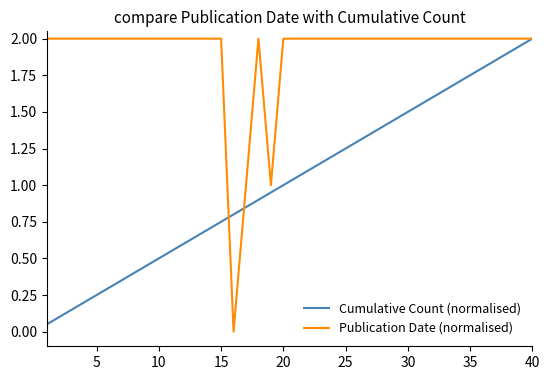

Which series has the largest total across all categories?

Publication Date (normalised)